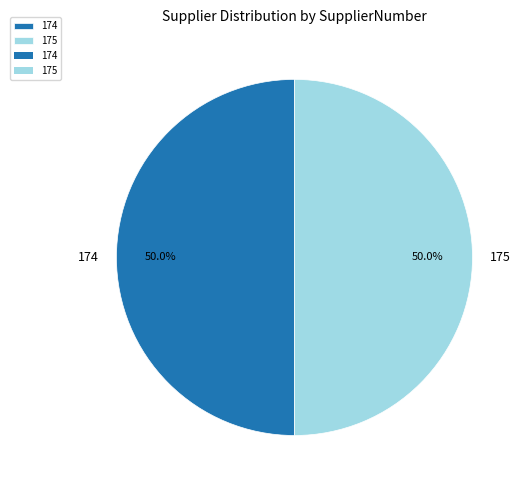

To the nearest percent, what is the combined percentage of 174 and 175?

100%